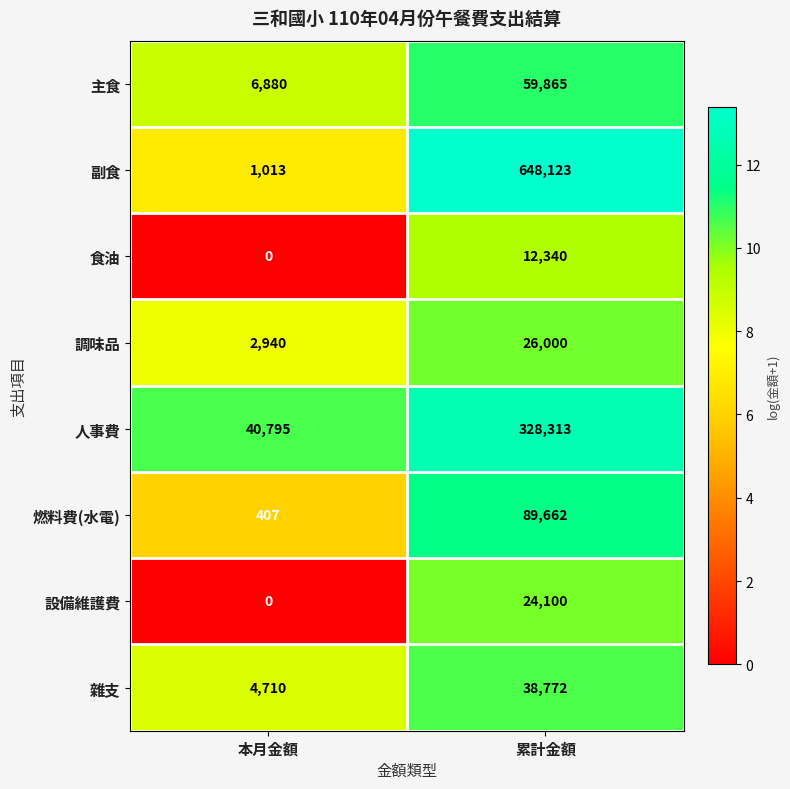

What is the greatest value displayed?

648123